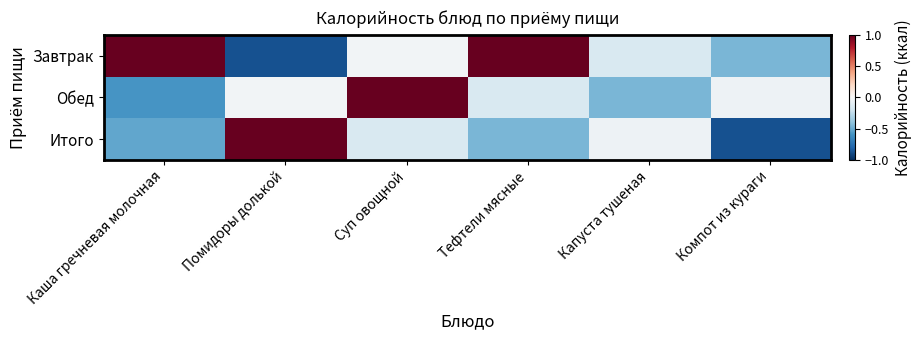

Which series has the largest range (max minus min)?

Завтрак